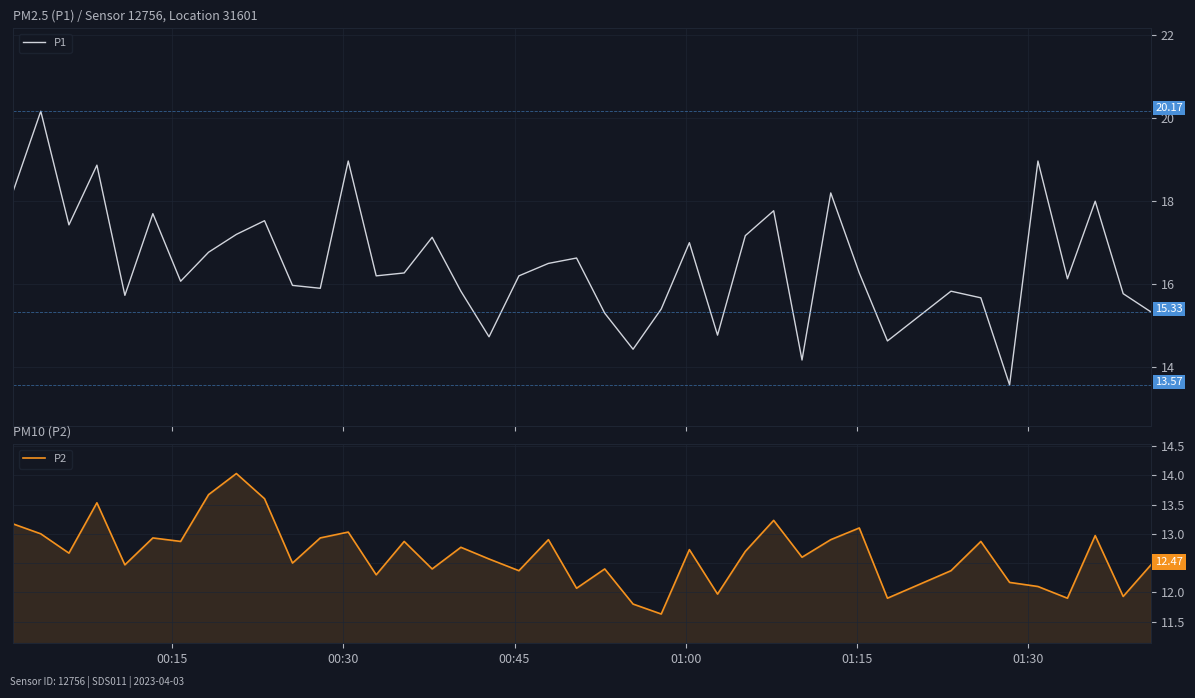

What is the minimum value for P1?

13.6